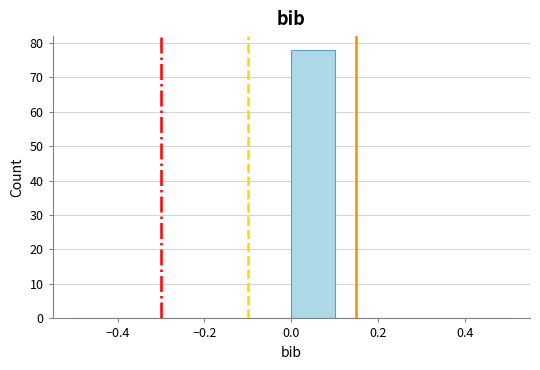

Reading left to right, transcribe this chart: for each bar, give the range it covers on the x-axis and its height. The values are not printed on the chart, so give them approximately, as read against the axis.

-0.5 to -0.4: 0
-0.4 to -0.3: 0
-0.3 to -0.2: 0
-0.2 to -0.1: 0
-0.1 to 0.0: 0
0.0 to 0.1: 78
0.1 to 0.2: 0
0.2 to 0.3: 0
0.3 to 0.4: 0
0.4 to 0.5: 0